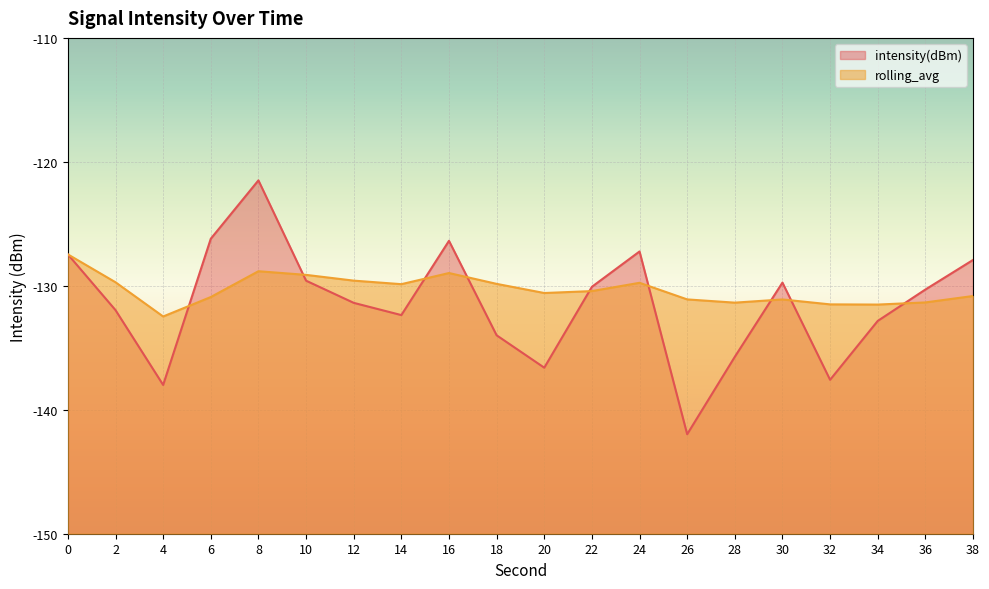

What value does the intensity(dBm) series have at 10?

-129.6